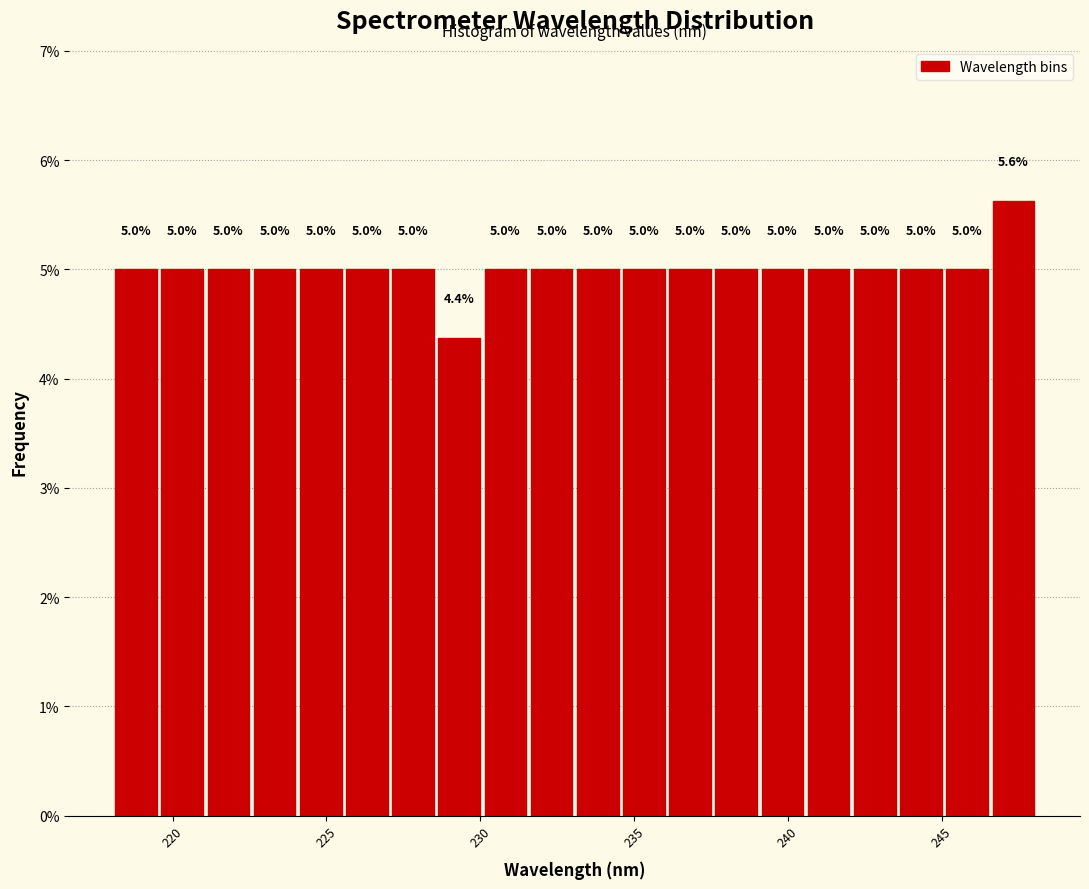

Around what value on the x-axis is the tallest bar? Give the approximate position of its centre, as read against the axis.

247.5